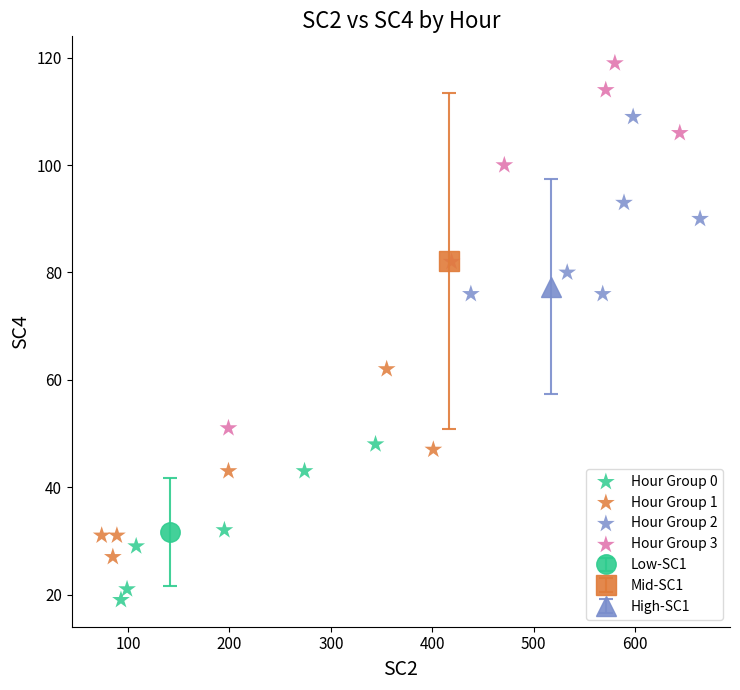

Which series has the widest spread of Y values?

Hour Group 3